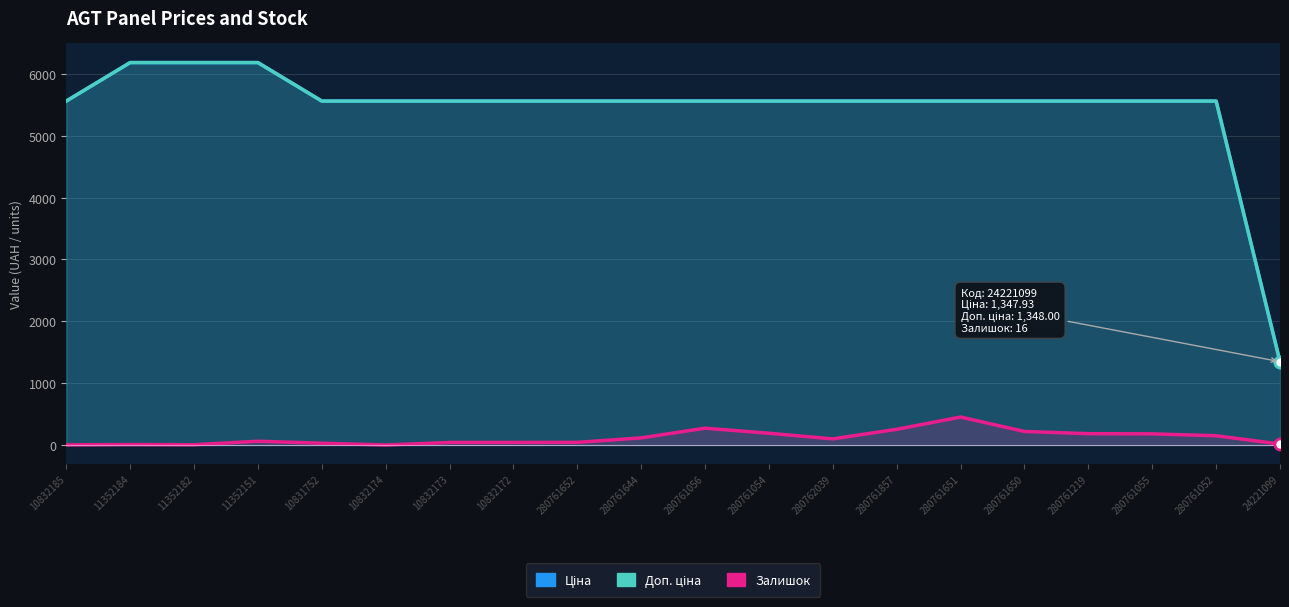

Reading right to left, what are all the values shown in this chart?

Ціна: 1347.9	5560.3	5560.3	5560.3	5560.3	5560.3	5560.3	5560.3	5560.3	5560.3	5560.3	5560.3	5560.3	5560.3	5560.3	5560.3	6182.6	6182.6	6182.6	5560.3
Доп. ціна: 1348.0	5560.3	5560.3	5560.3	5560.3	5560.3	5560.3	5560.3	5560.3	5560.3	5560.3	5560.3	5560.3	5560.3	5560.3	5560.3	6182.6	6182.6	6182.6	5560.3
Залишок: 16.0	151.0	181.0	184.0	220.0	453.0	255.0	100.0	191.0	273.0	116.0	44.0	42.0	42.0	1.0	30.0	62.0	5.0	8.0	3.0